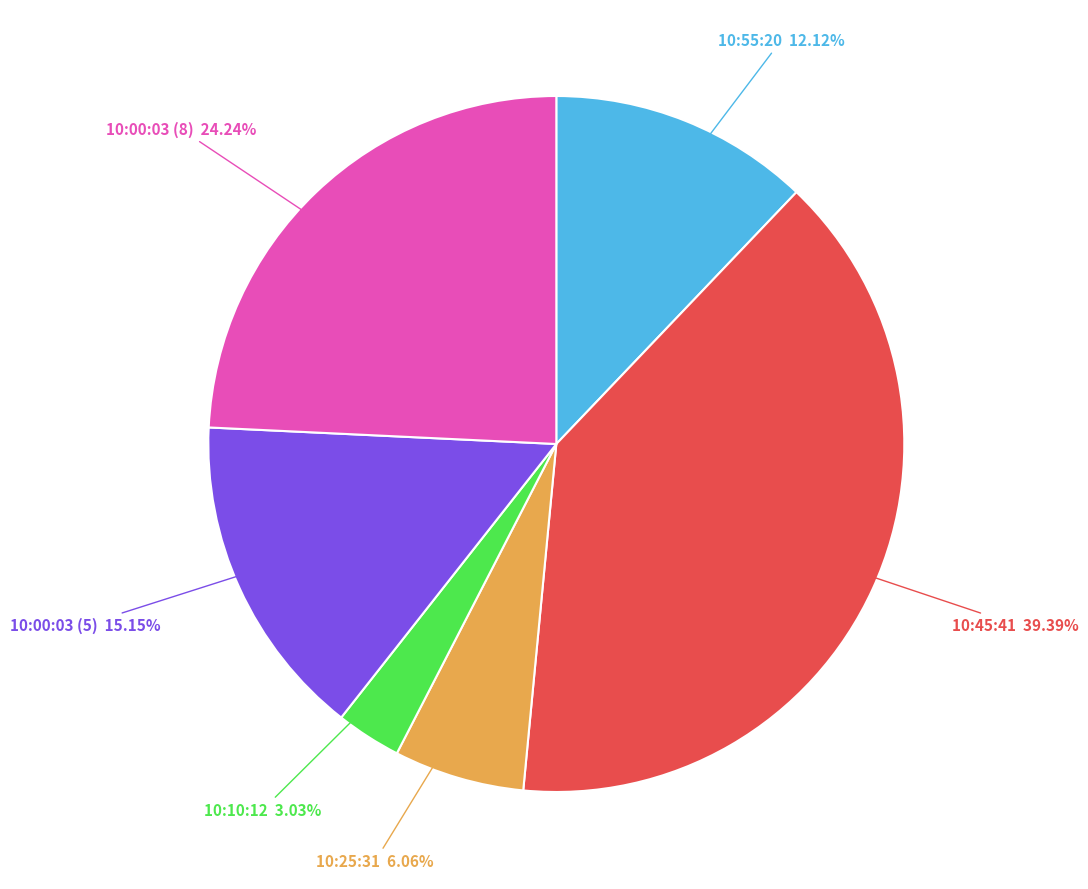

Does any single category account for the majority?

No